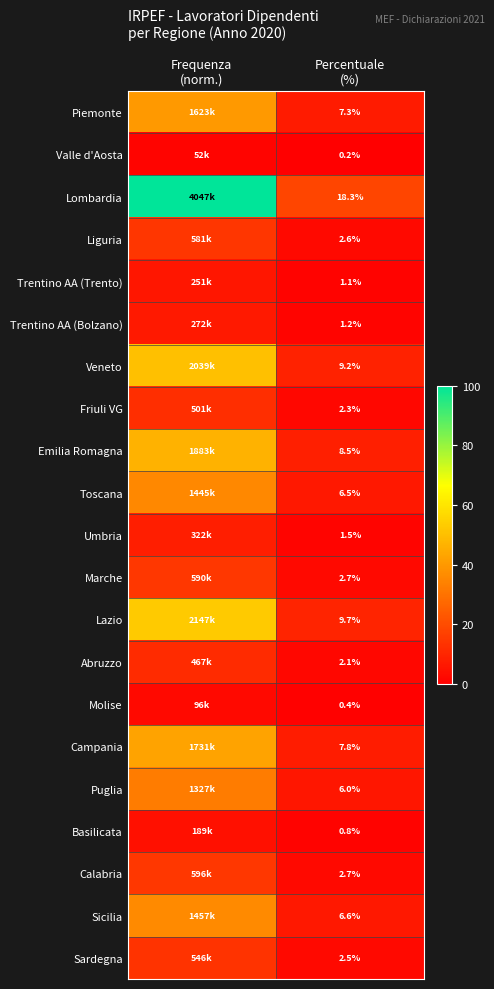

How many values in the Molise series exceed 2?

1